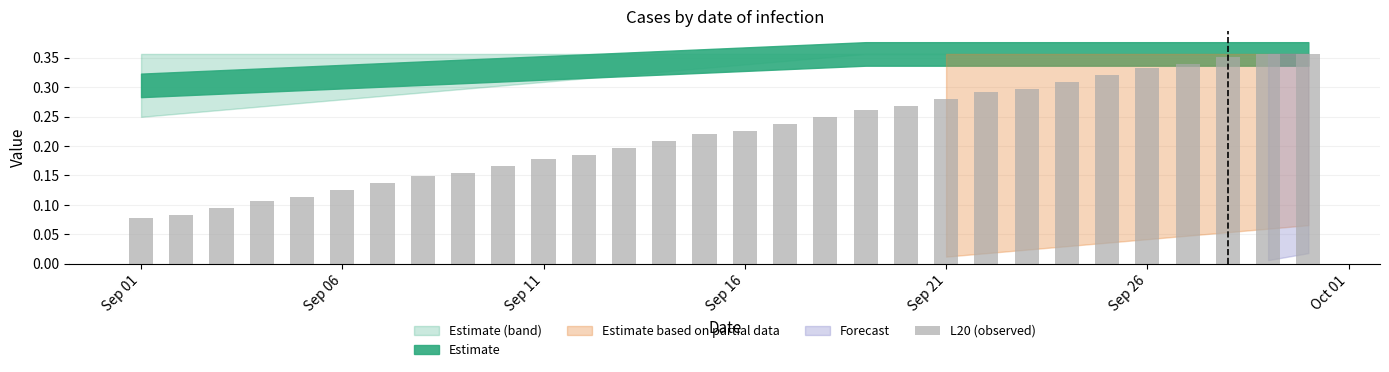

Count the values in the range 0 to 1.

30